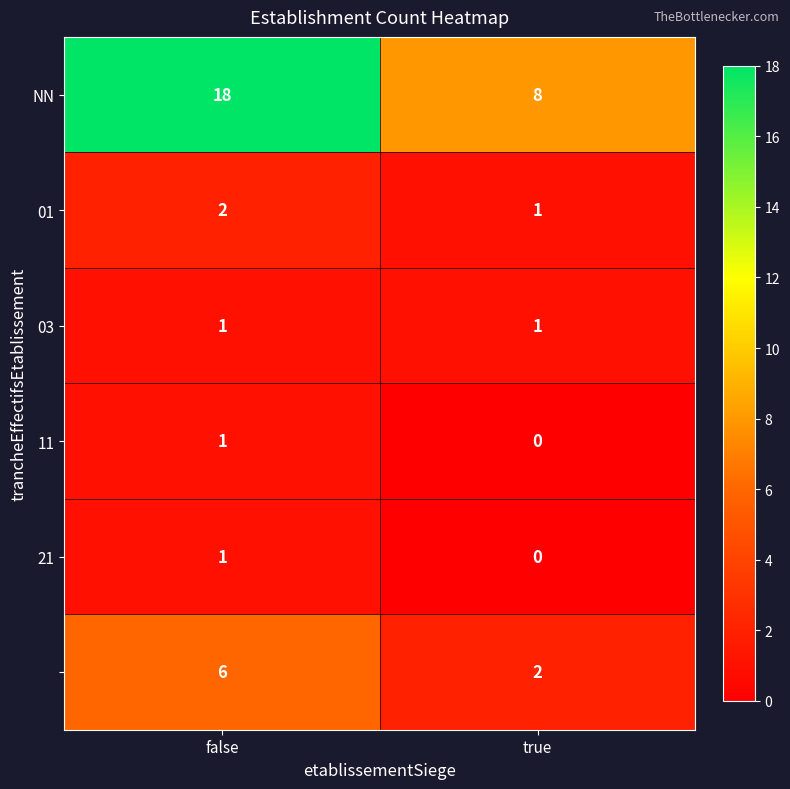

At which category is the sum across all series the highest?

false